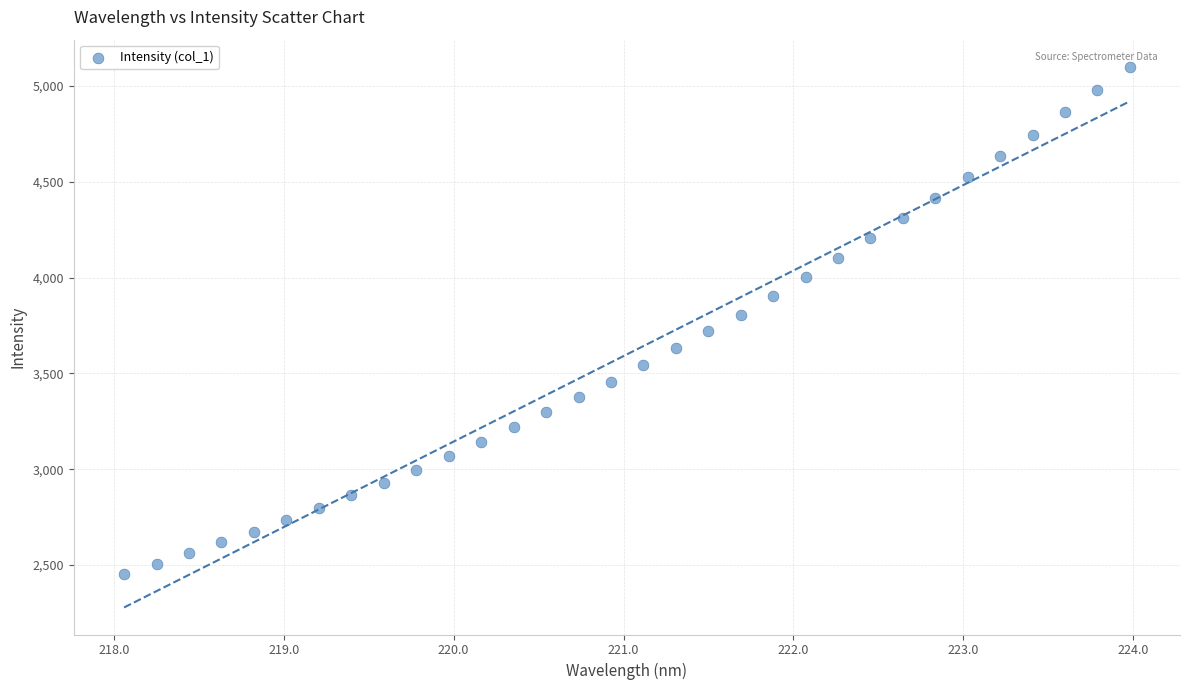

What is the range of Y values (max minus min)?

2645.6